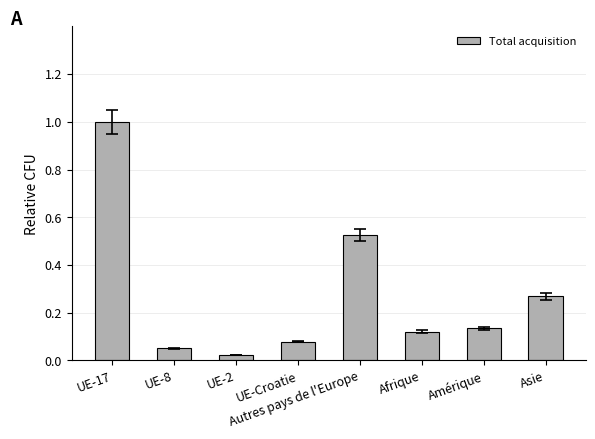

List the labels in order of value, largest first.

UE-17, Autres pays de l'Europe, Asie, Amérique, Afrique, UE-Croatie, UE-8, UE-2